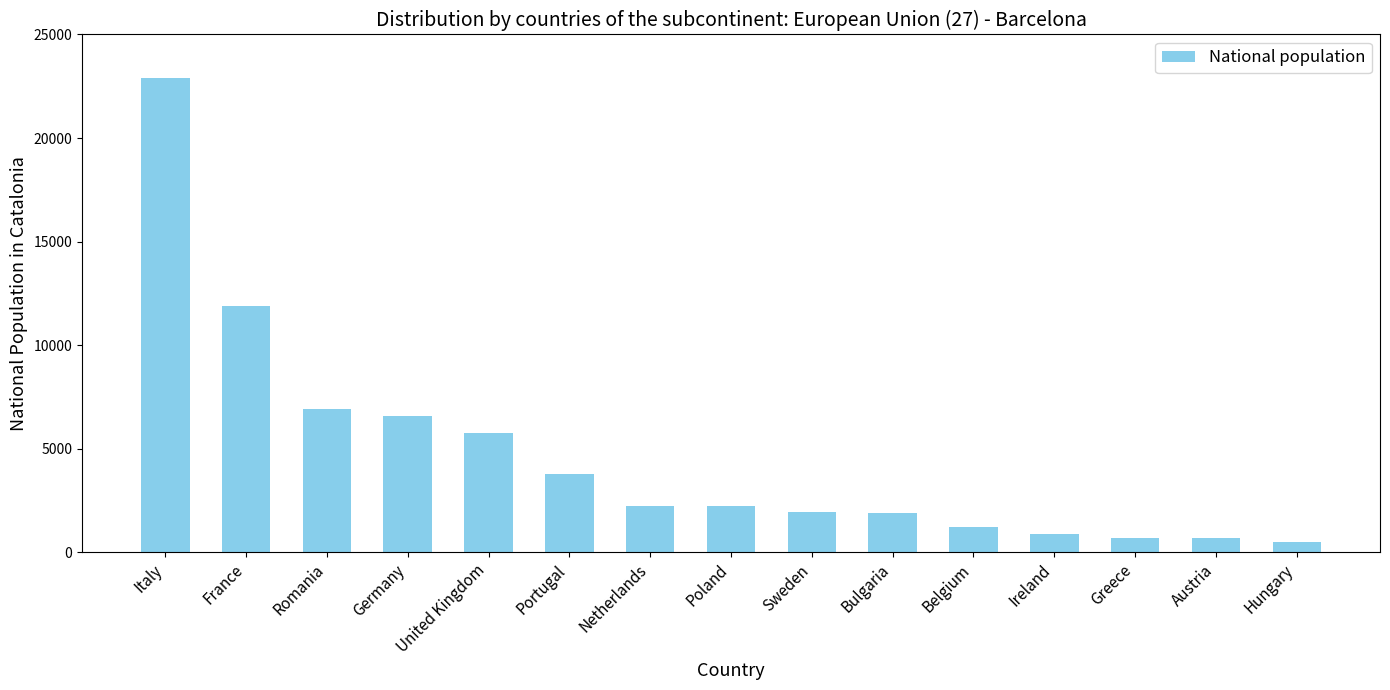

Is it true that the value at Belgium is 1214?

True